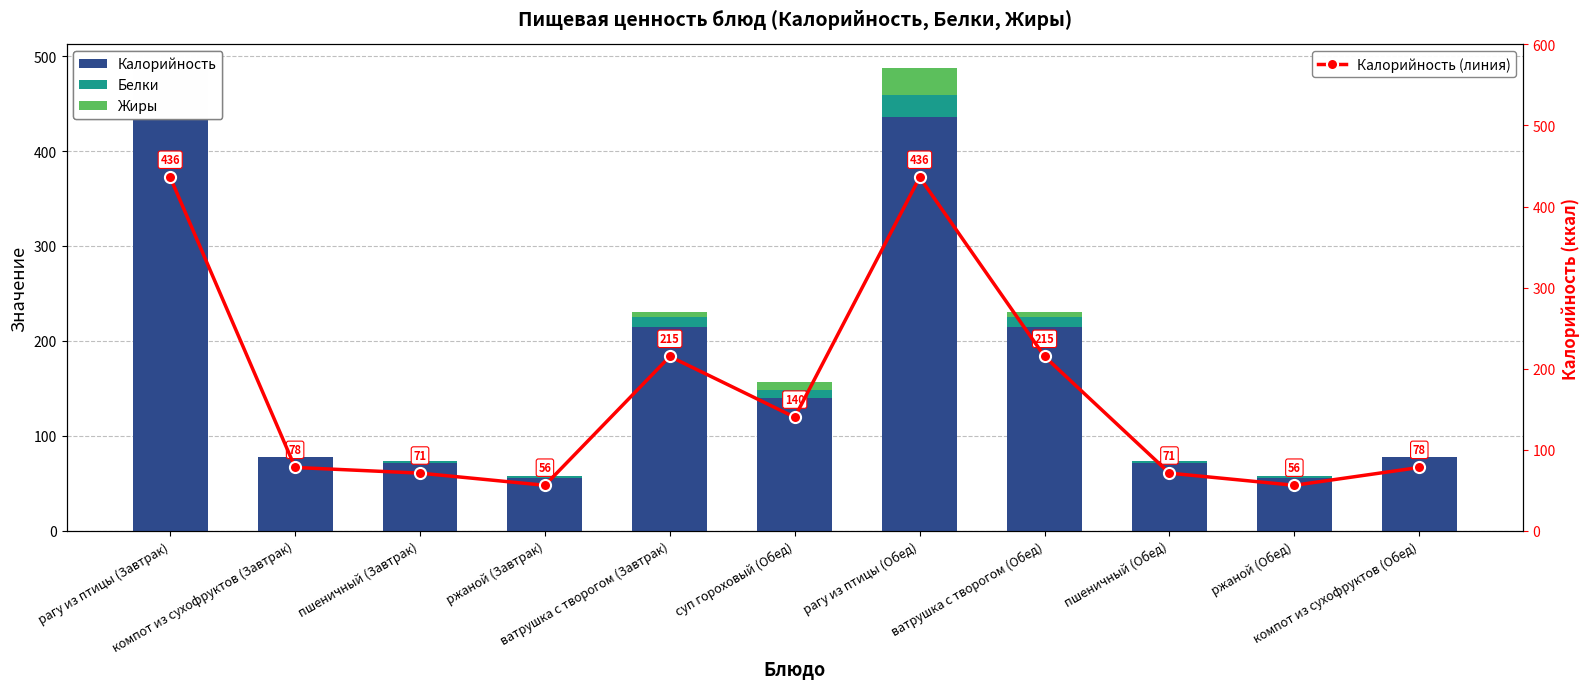

What is the difference between the second highest and second lowest values in the Жиры series?

29